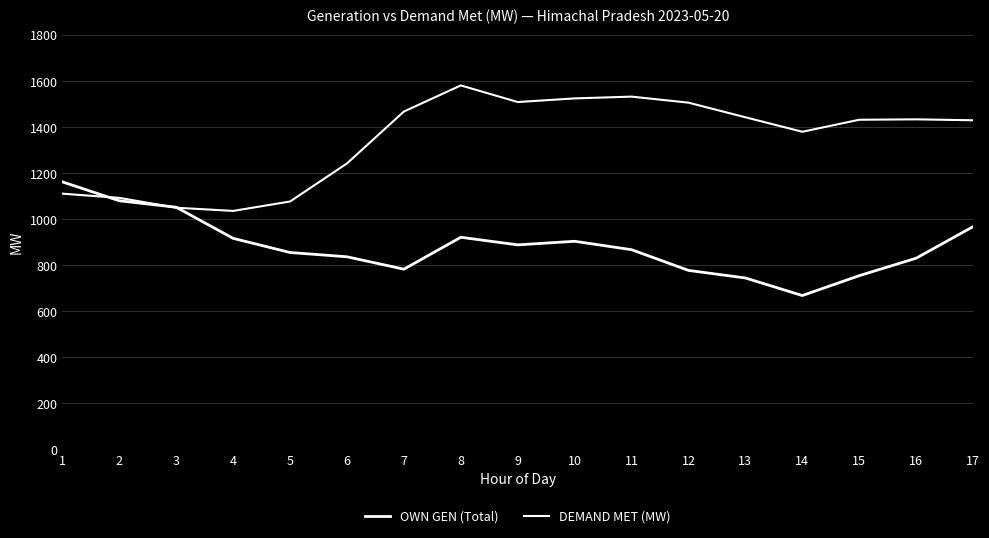

Is this an area chart (filled region under the line)?

No